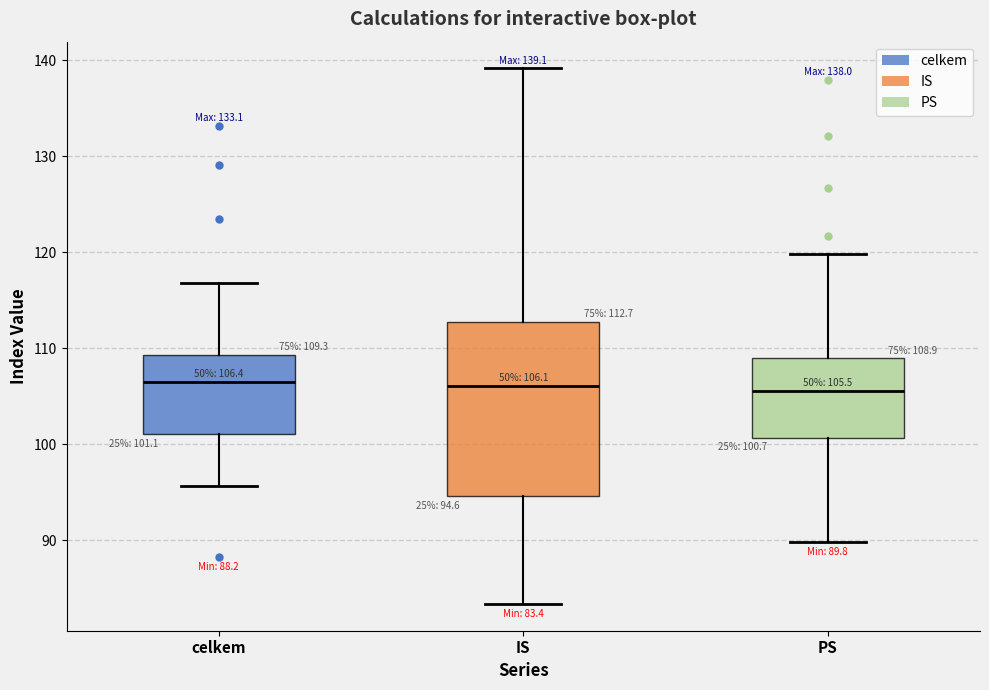

Comparing the boxes themselves (not the whiskers), which one is the tallest?

IS